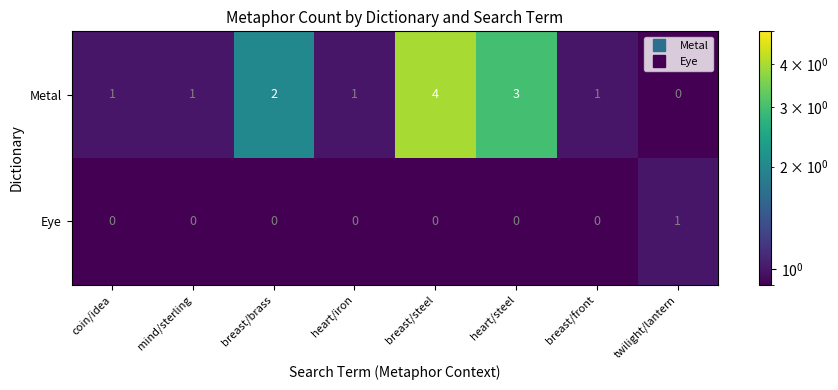

At how many categories does at least one series exceed 0?

8